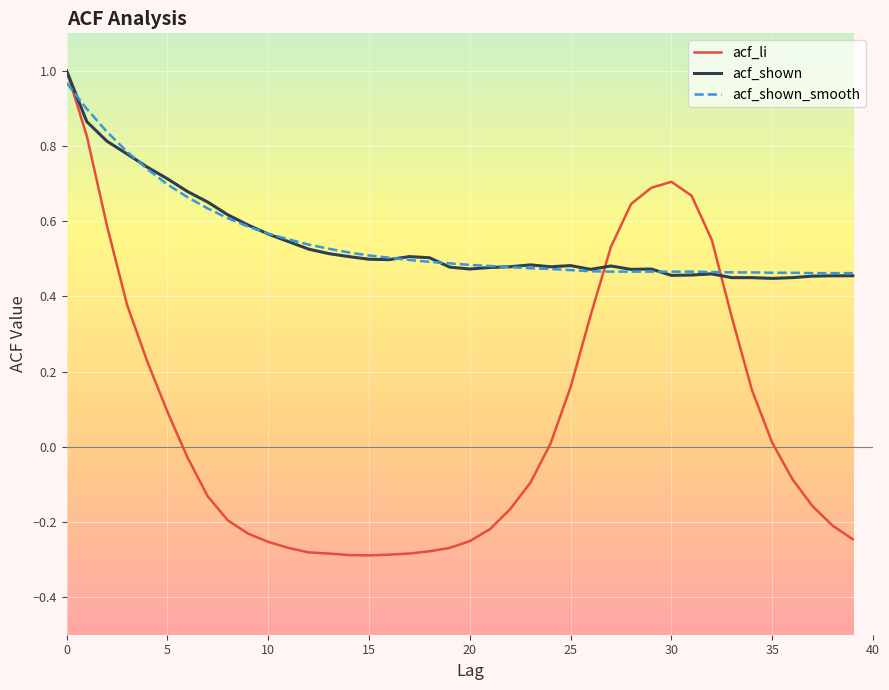

Which series has the widest spread of values?

acf_li